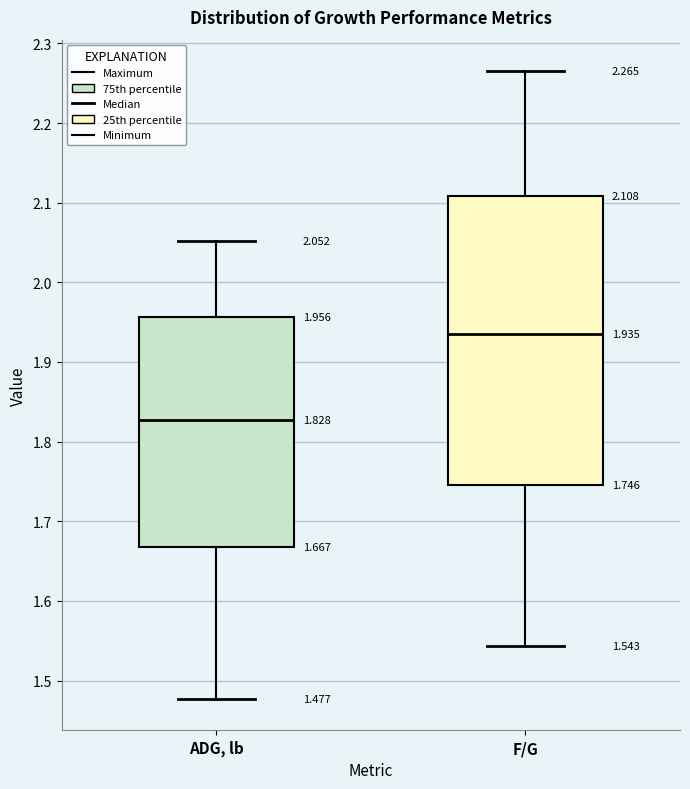

Comparing the boxes themselves (not the whiskers), which one is the tallest?

F/G